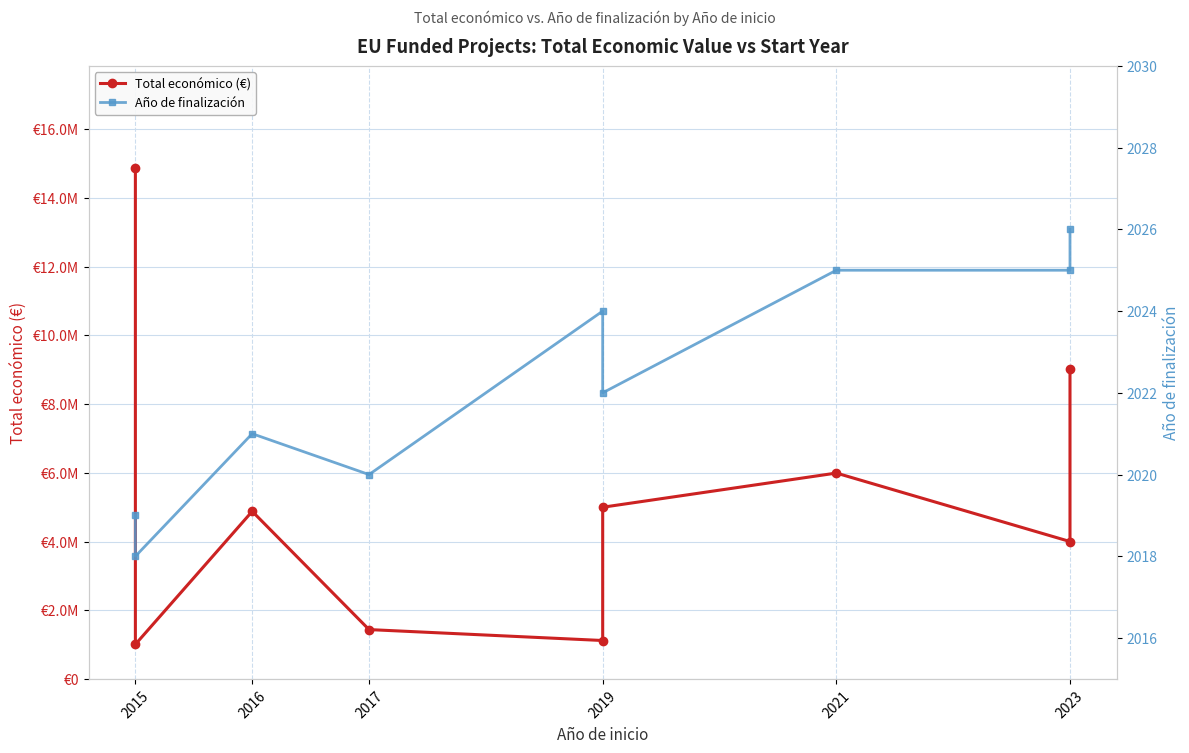

Count the number of categories in the chart.

9